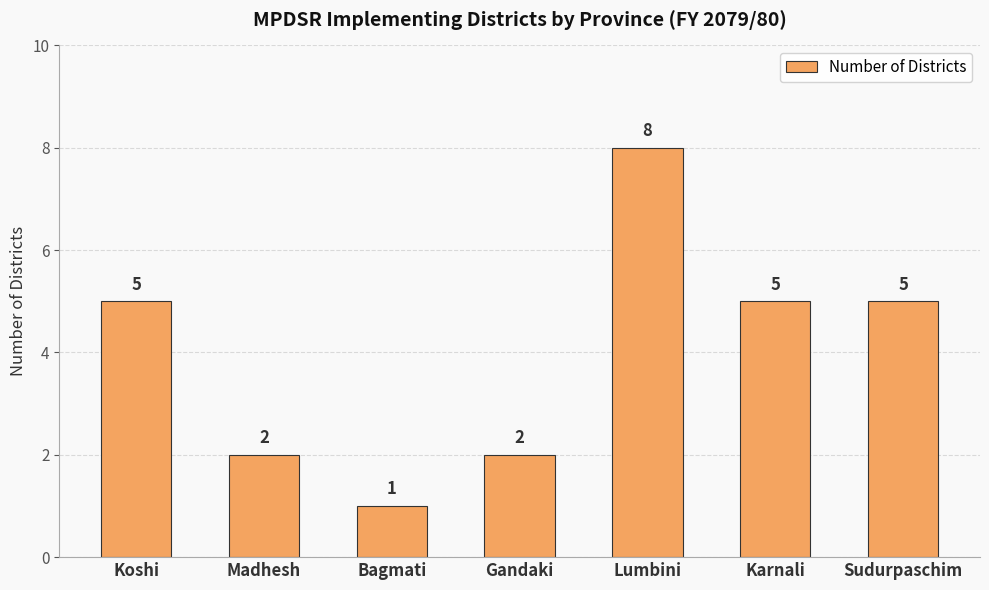

What value does the data have at Sudurpaschim?

5